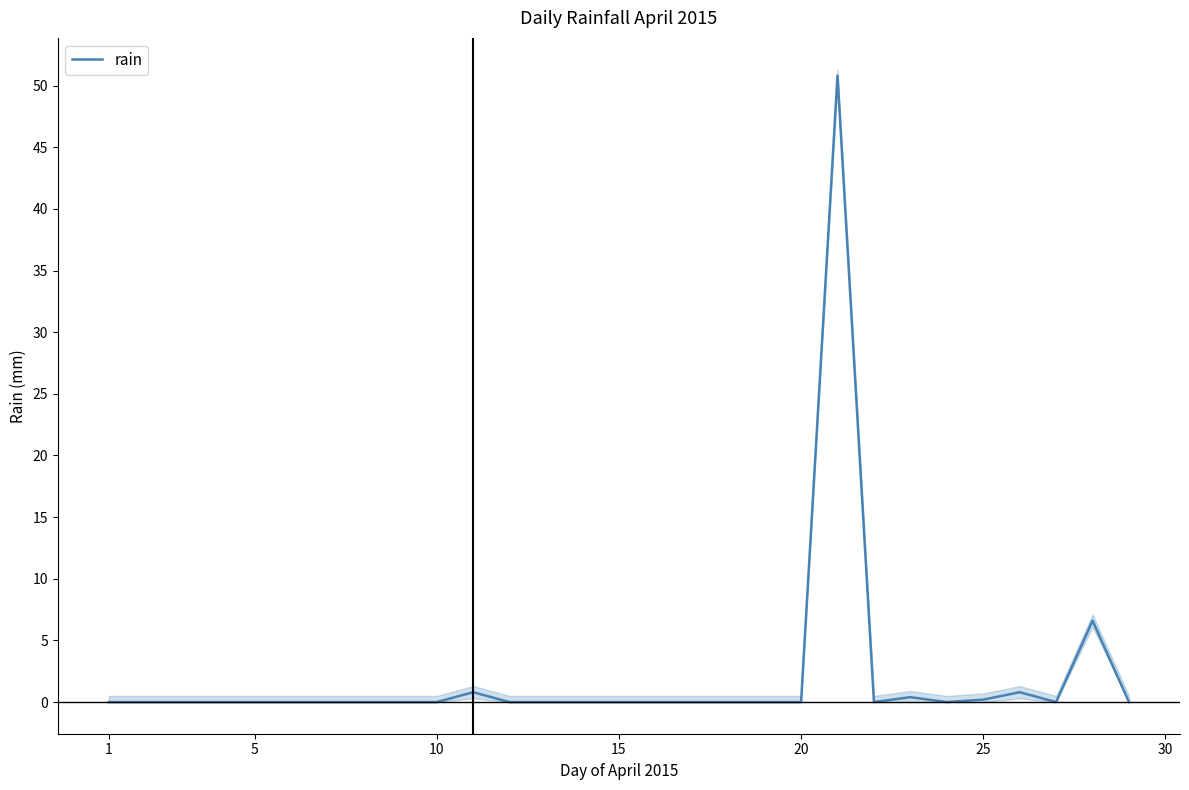

What is the greatest value displayed?

50.8